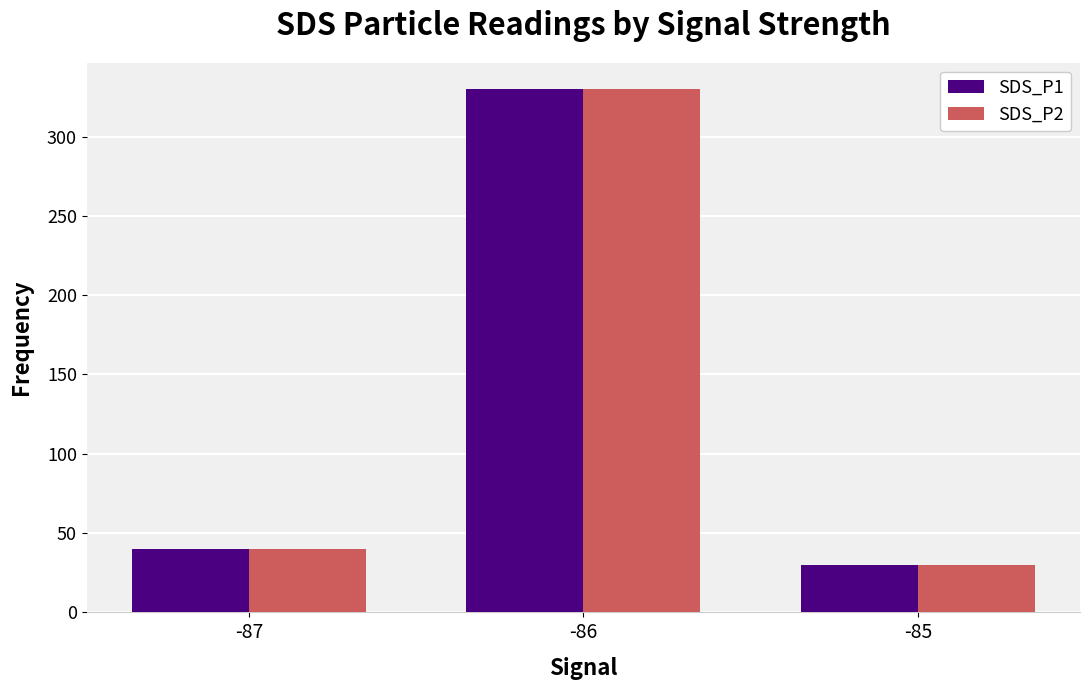

How many data points in SDS_P2 are less than 40?

1